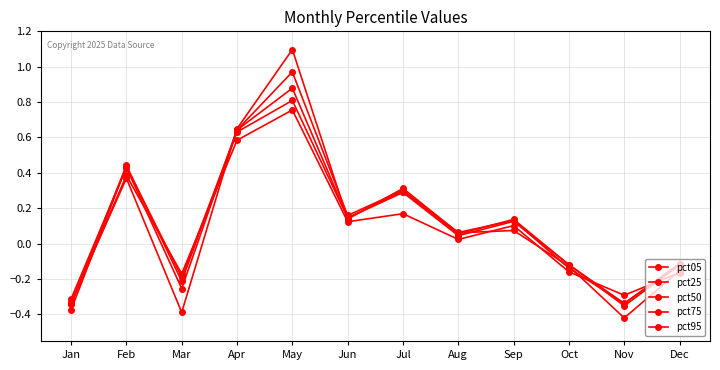

What is the difference between the highest and lowest values at Nov?

0.1